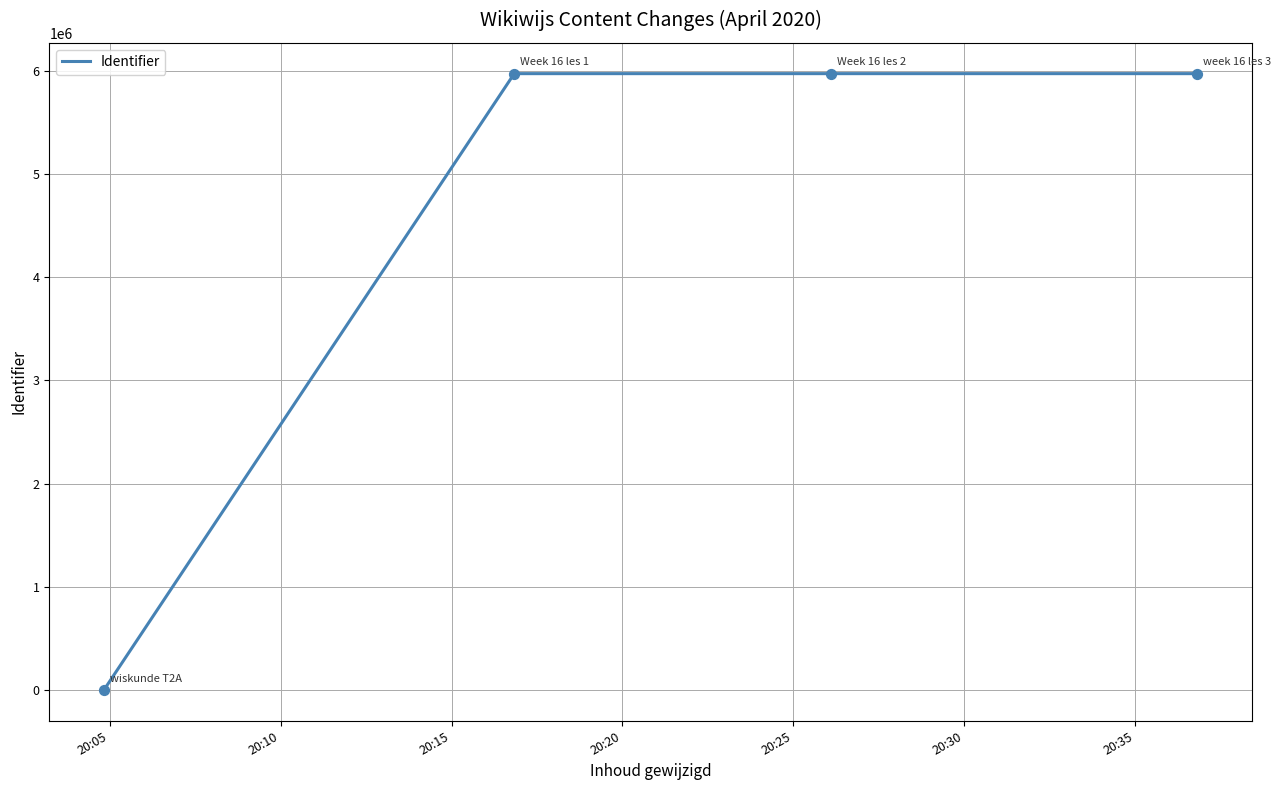

What is the greatest value displayed?

5973912